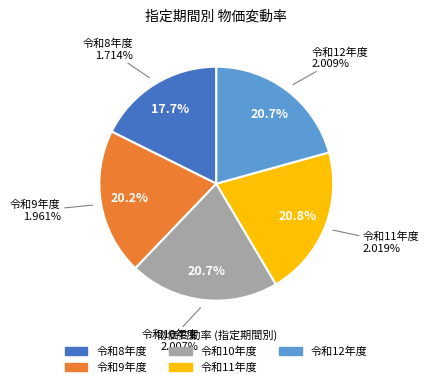

Does 令和8年度 account for over 50% of the chart?

No